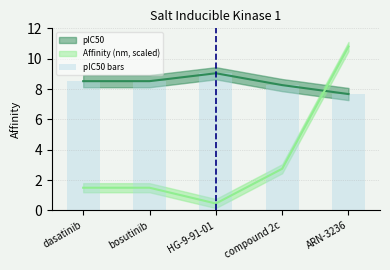

What is the sum of the values at compound 2c and ARN-3236?

15.9